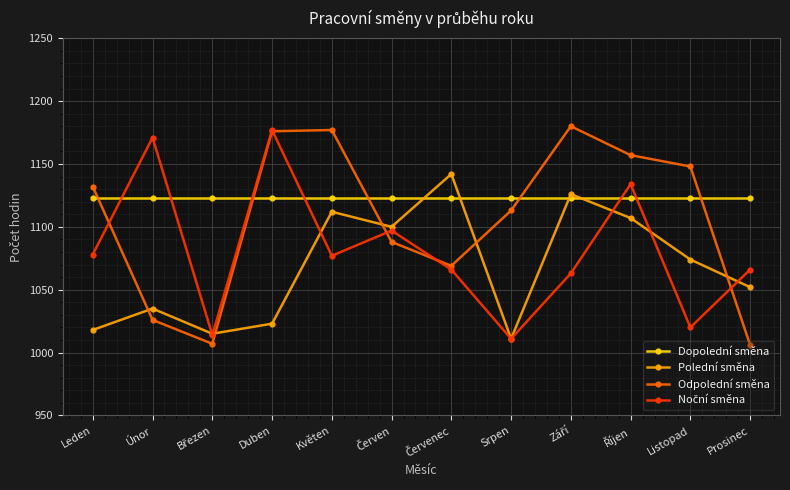

The value of Odpolední směna at Duben is 1176. True or false?

True